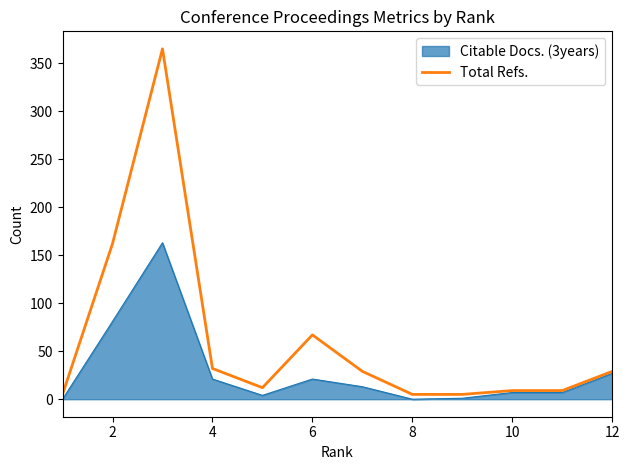

Which series has the largest total across all categories?

Total Refs.